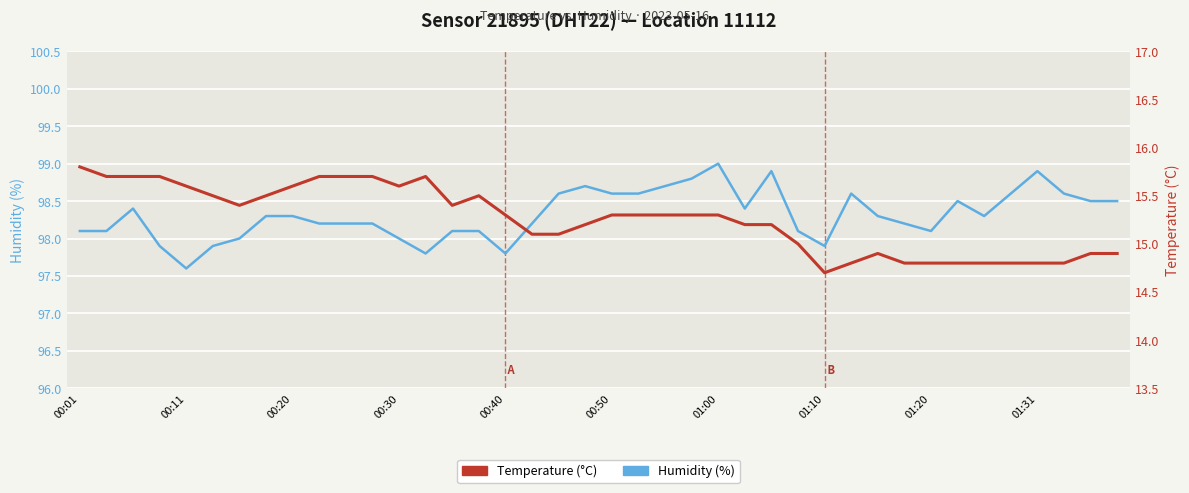

List the series in order of their peak value, lowest first.

temperature, humidity